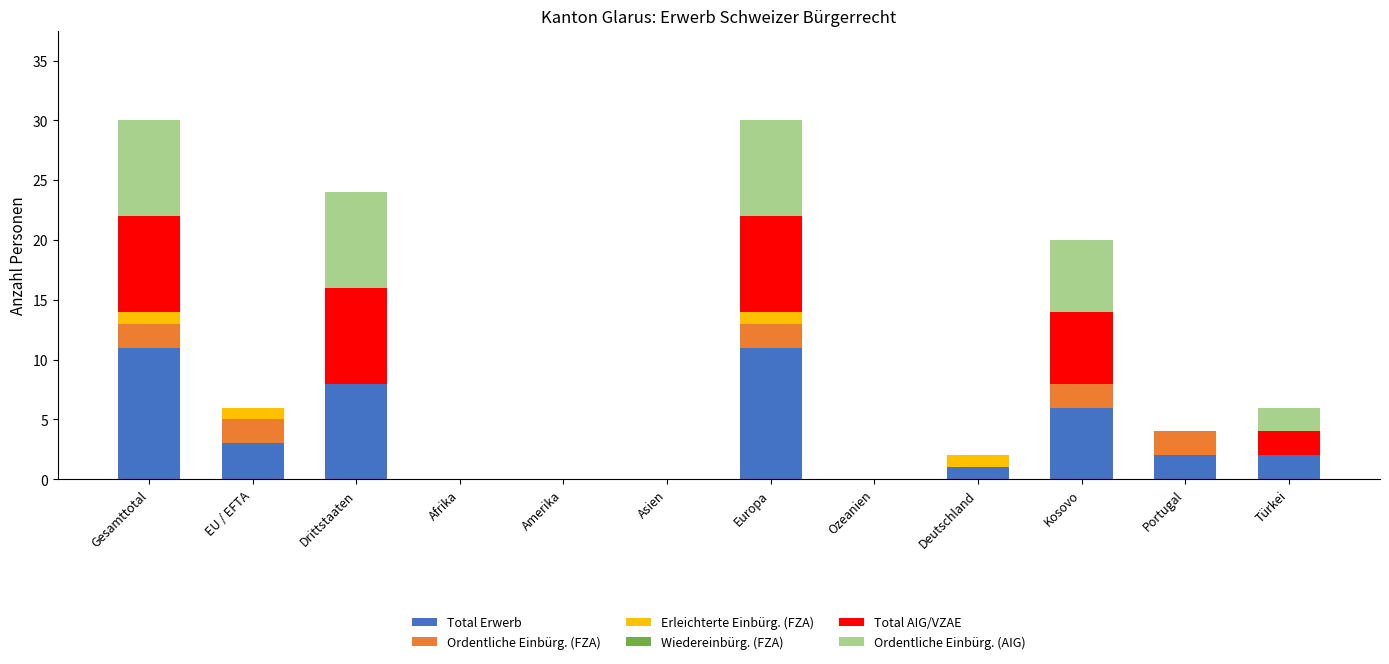

Count the number of categories in the chart.

12